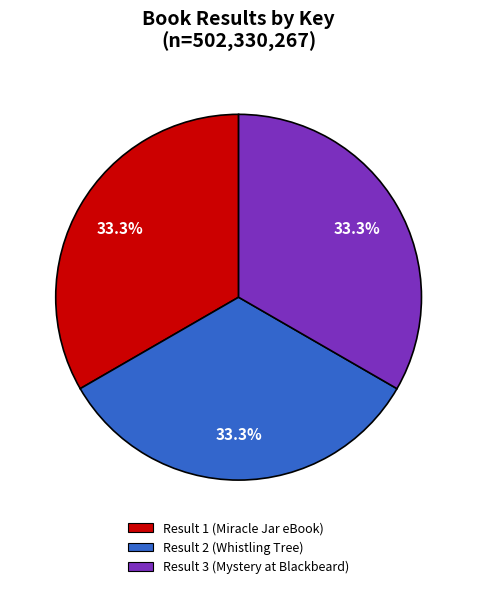

To the nearest percent, what portion does Result 1 (Miracle Jar eBook) represent?

33%